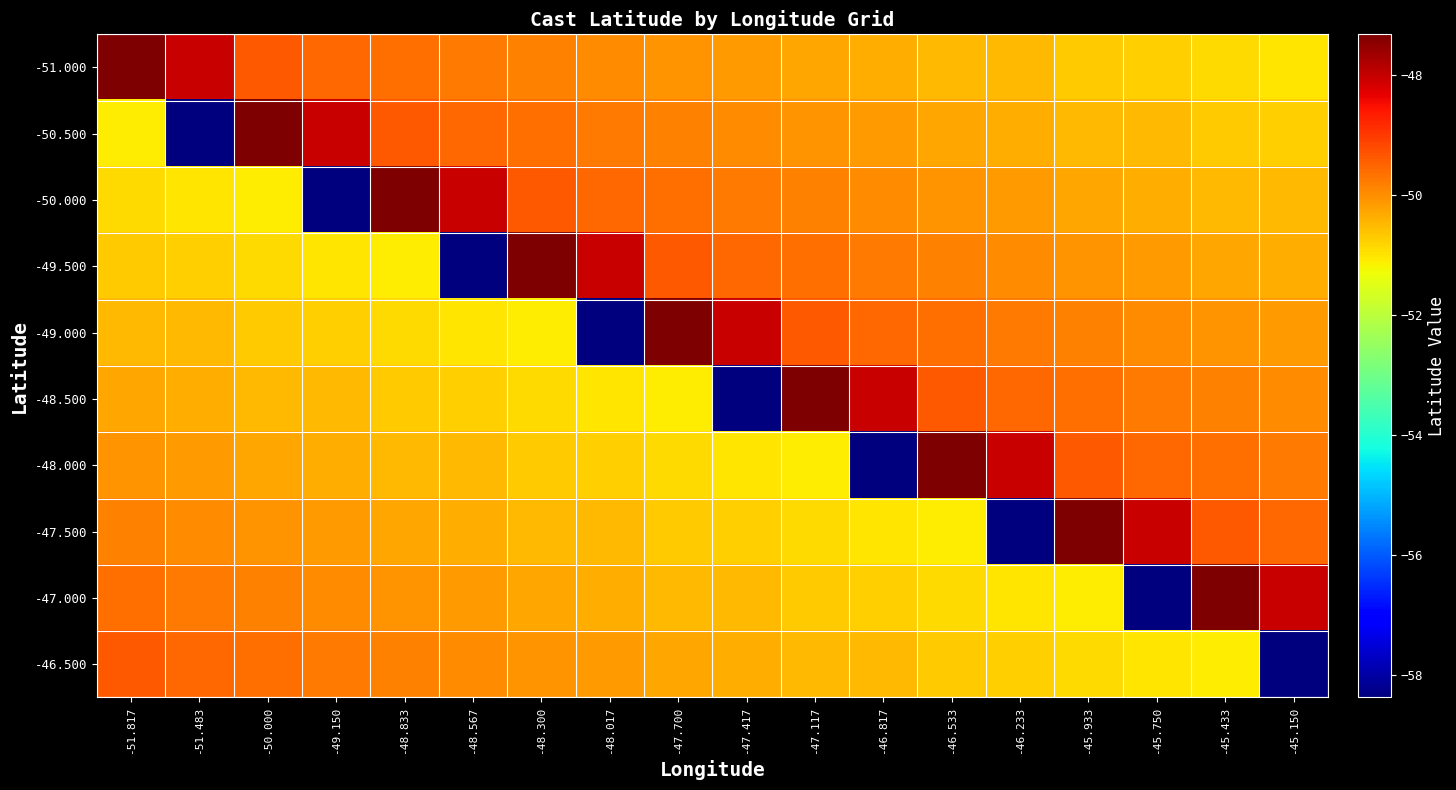

What is the spread (max minus min) of values at -45.750?

10.4